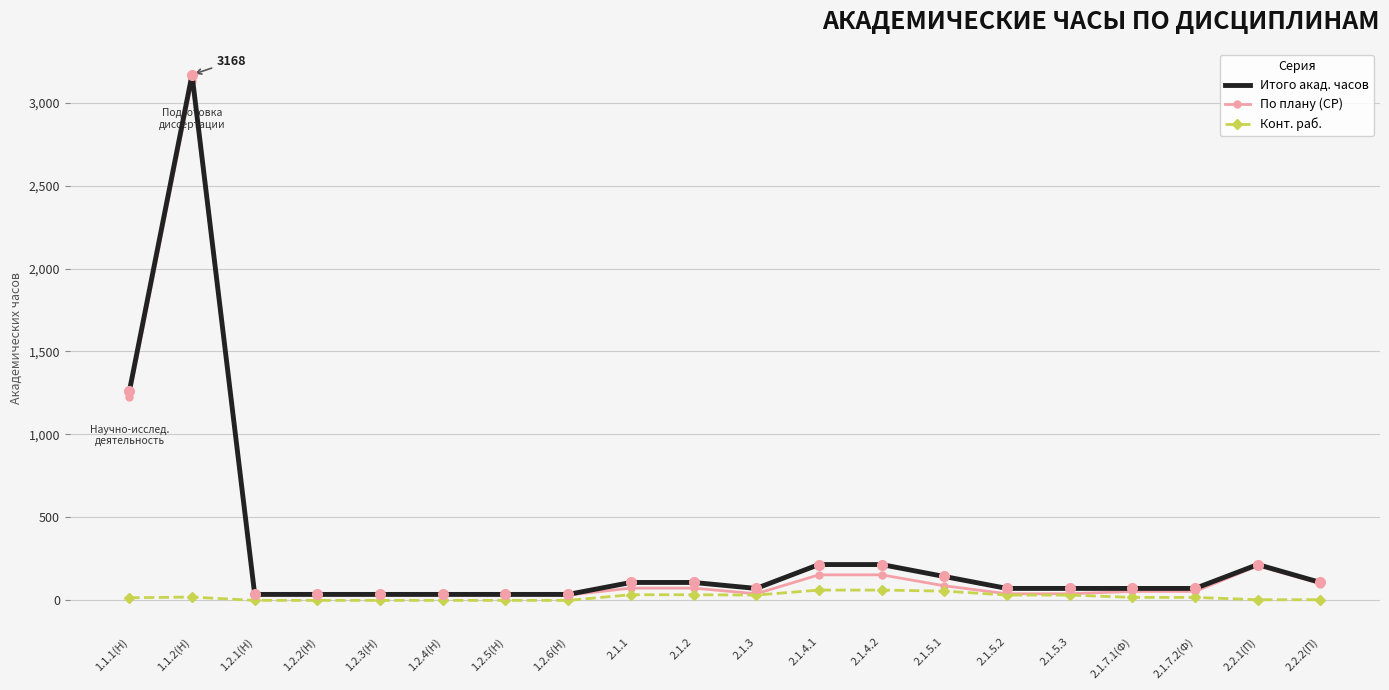

What is the difference between the maximum and second lowest values in the По плану (СР) series?

3096